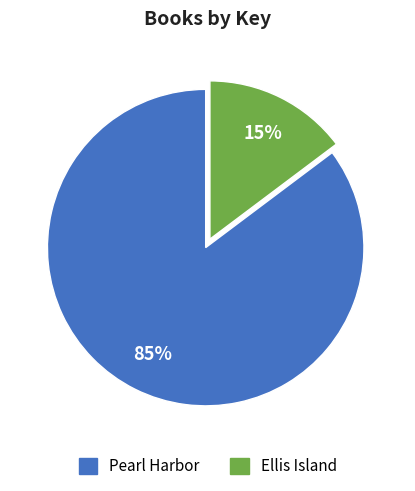

Which has a higher value, Pearl Harbor or Ellis Island?

Pearl Harbor